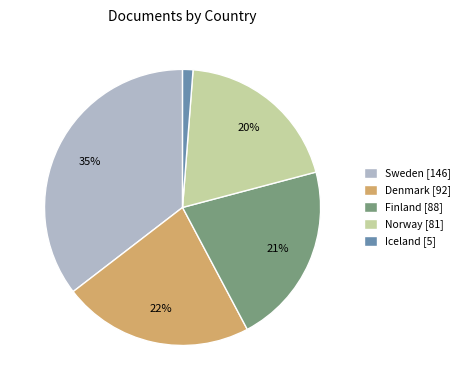

Count the number of slices in the pie.

5